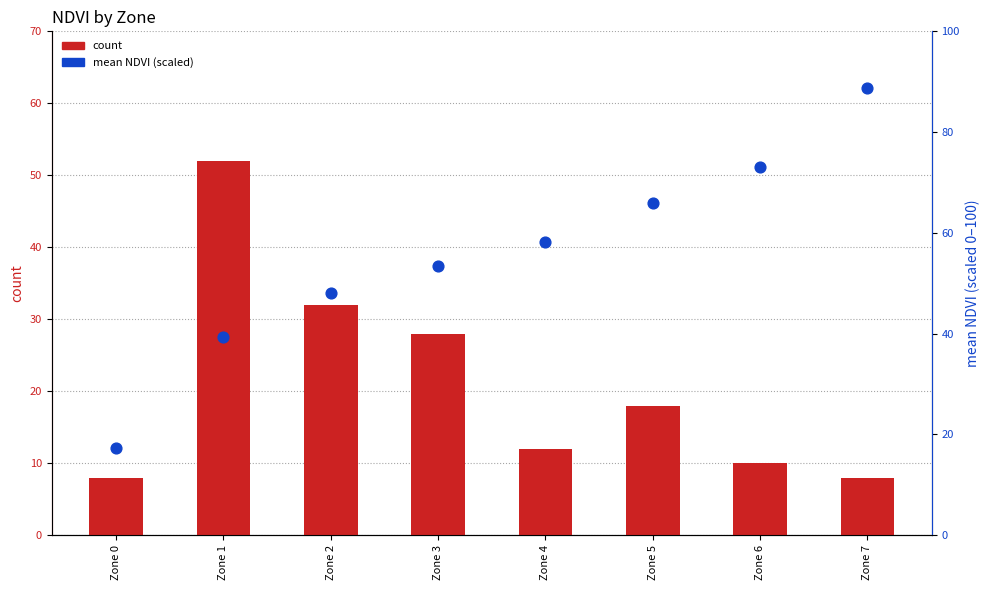

At how many categories does at least one series exceed 77?

1